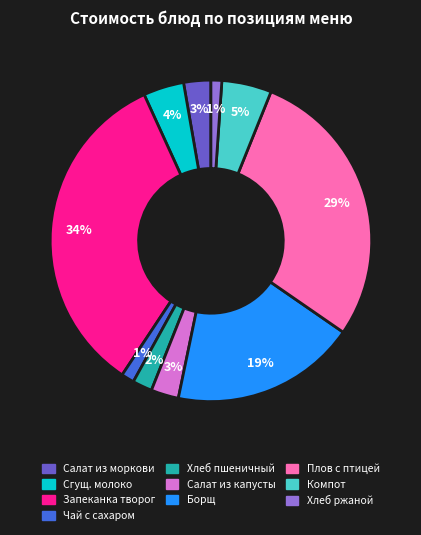

Is there any slice that represents more than half of the pie?

No